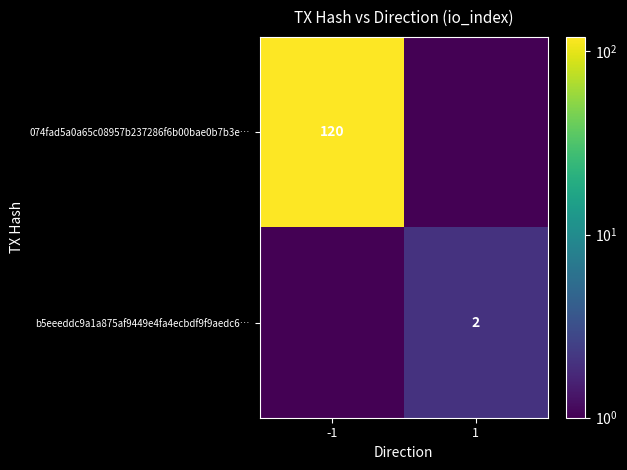

How many data points does each series have?

2